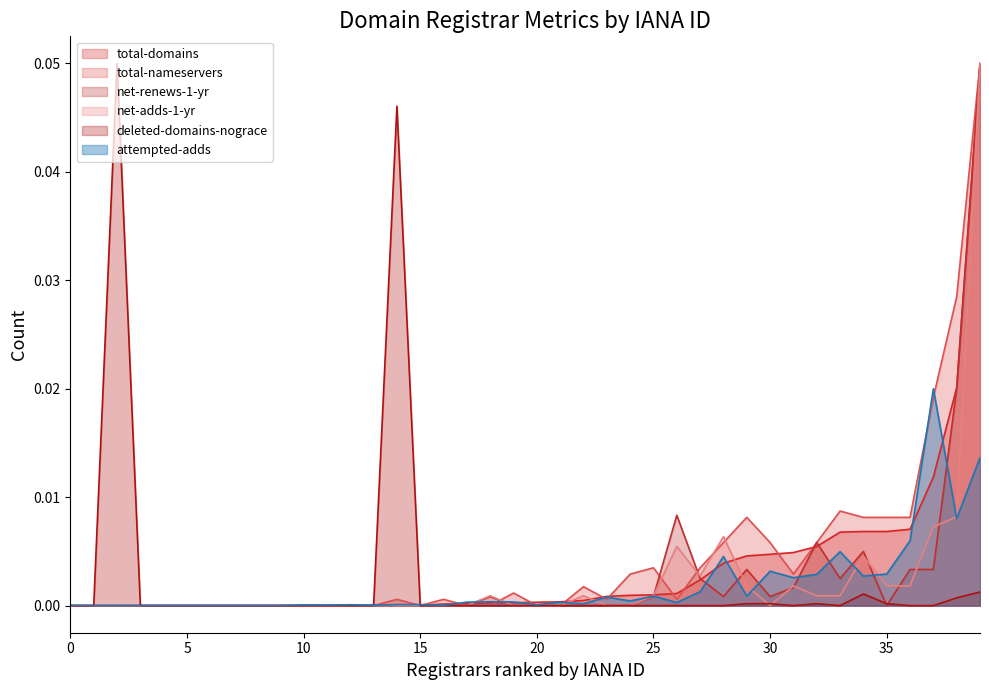

Where is the first local minimum for net-adds-1-yr (line)?

28